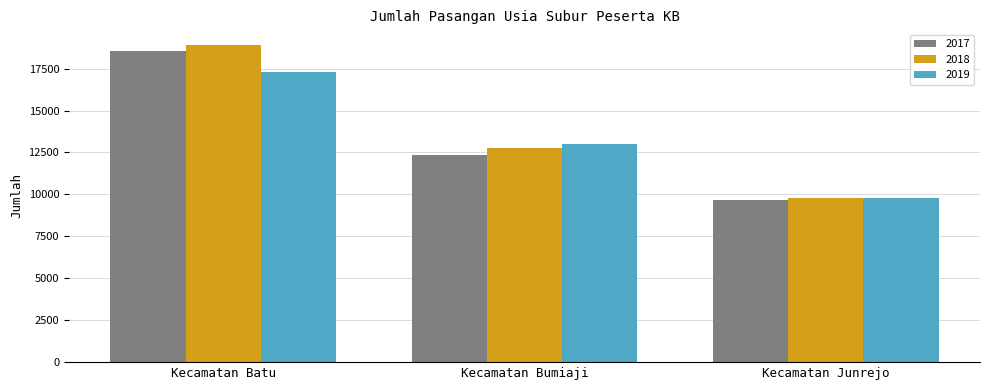

What is the spread (max minus min) of values at Kecamatan Junrejo?

164